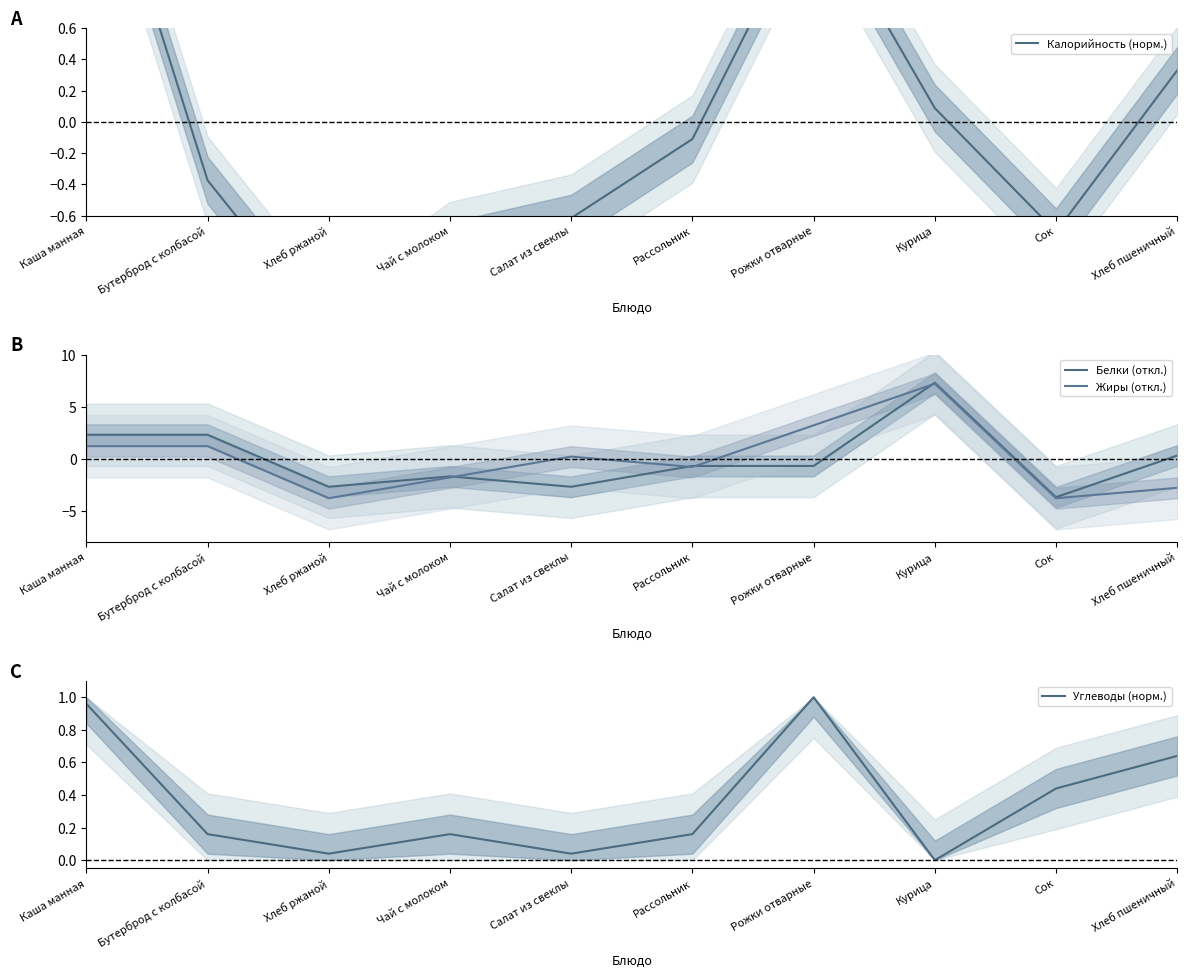

List the series in order of their peak value, highest first.

Белки (откл.), Жиры (откл.), Калорийность (норм.), Углеводы (норм.)